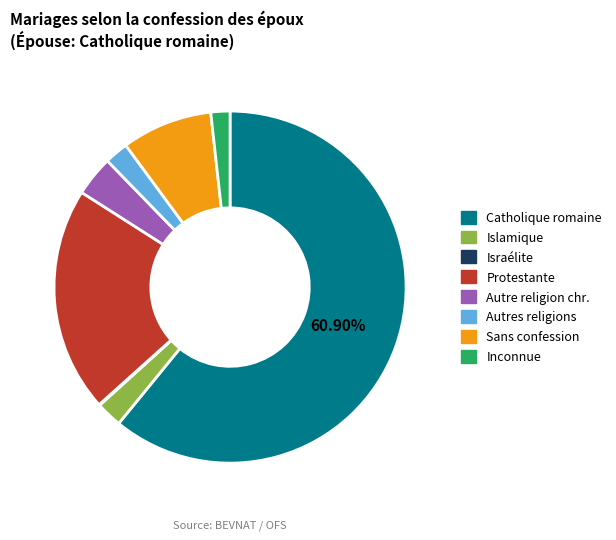

Which slice is the largest?

Catholique romaine